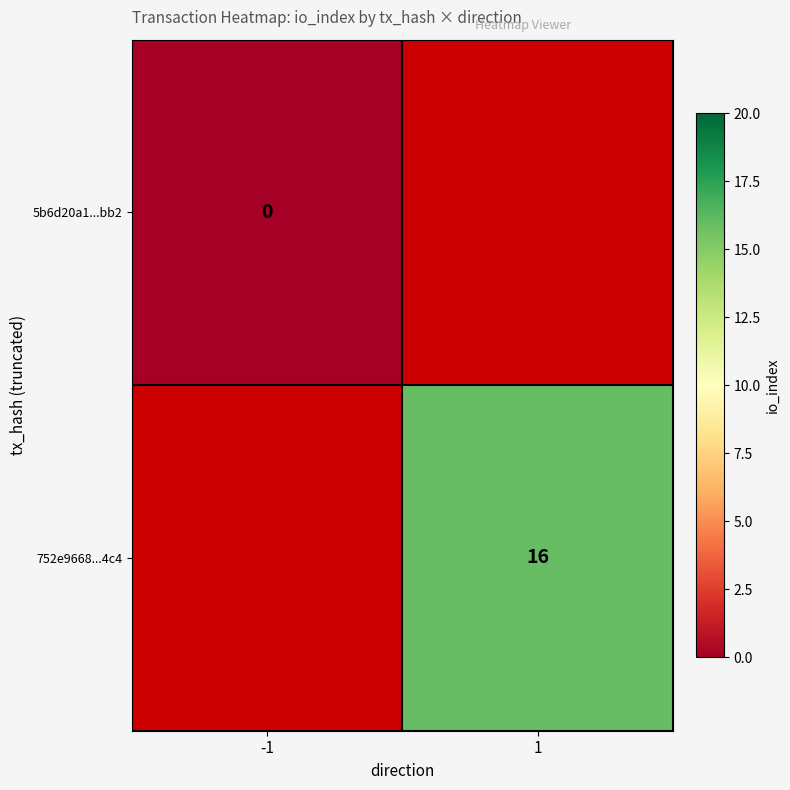

At which category does the chart reach its minimum across all series?

-1